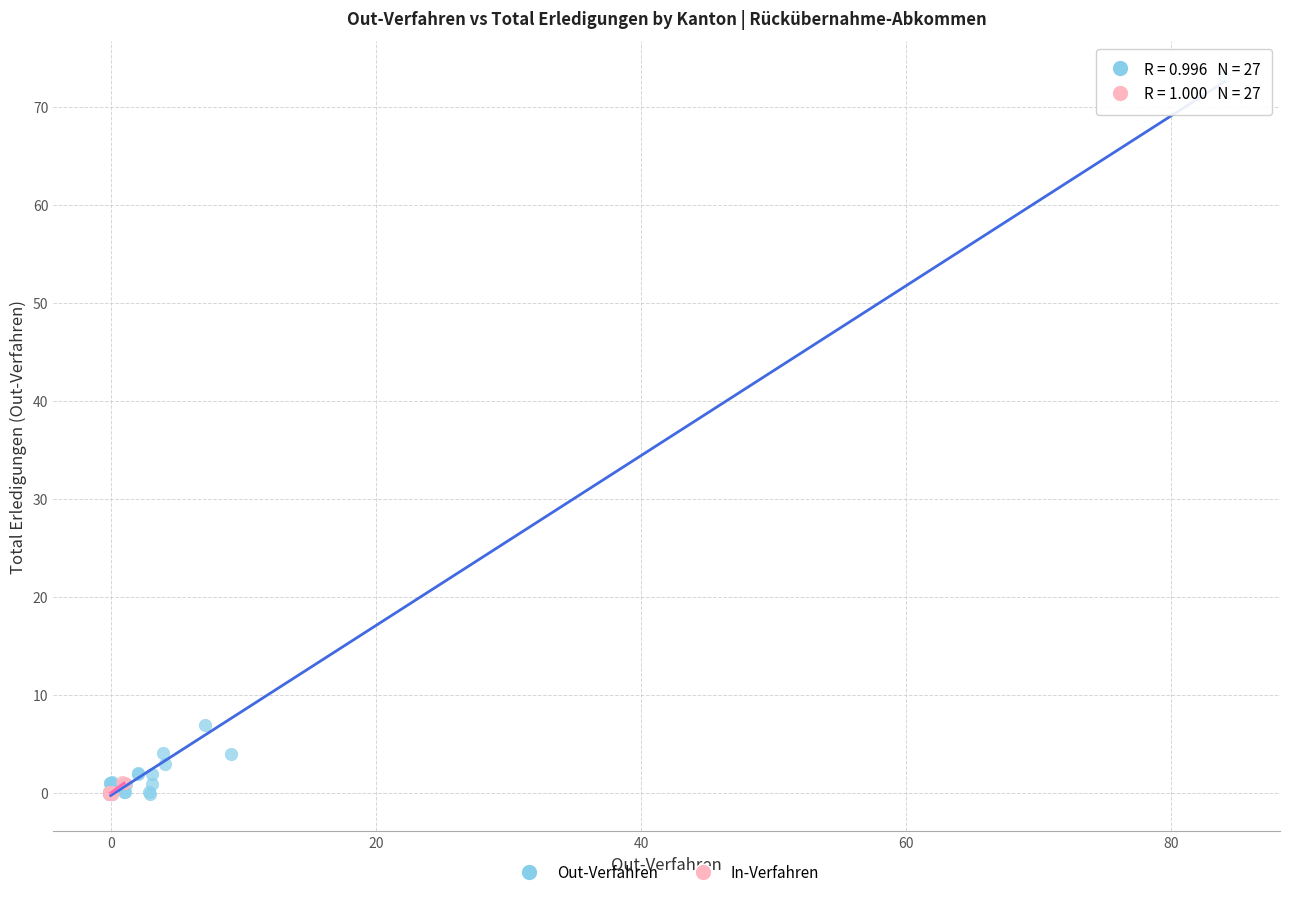

Which series contains the highest Y value?

Out-Verfahren